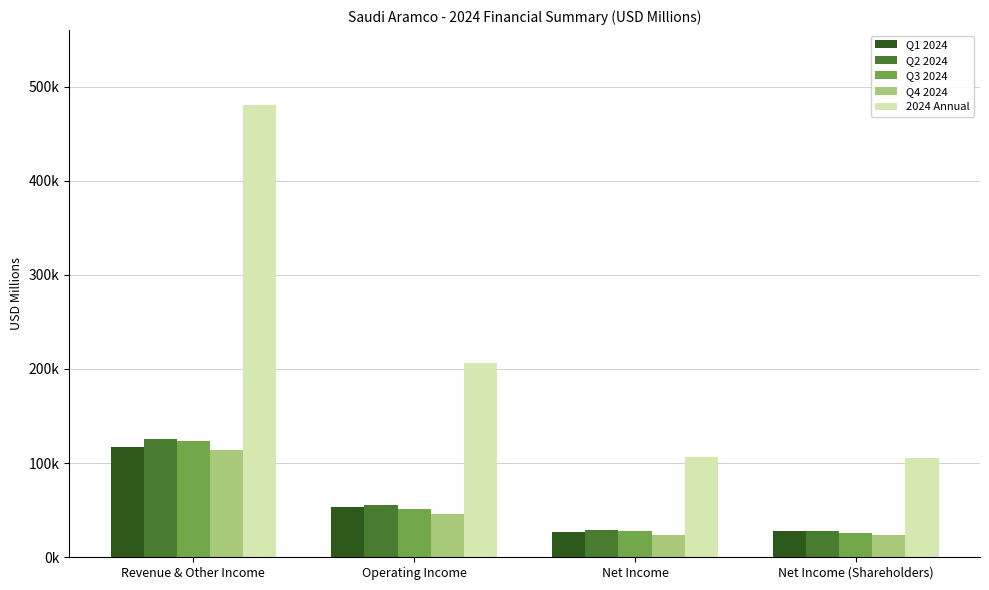

Does the chart contain stacked bars?

No